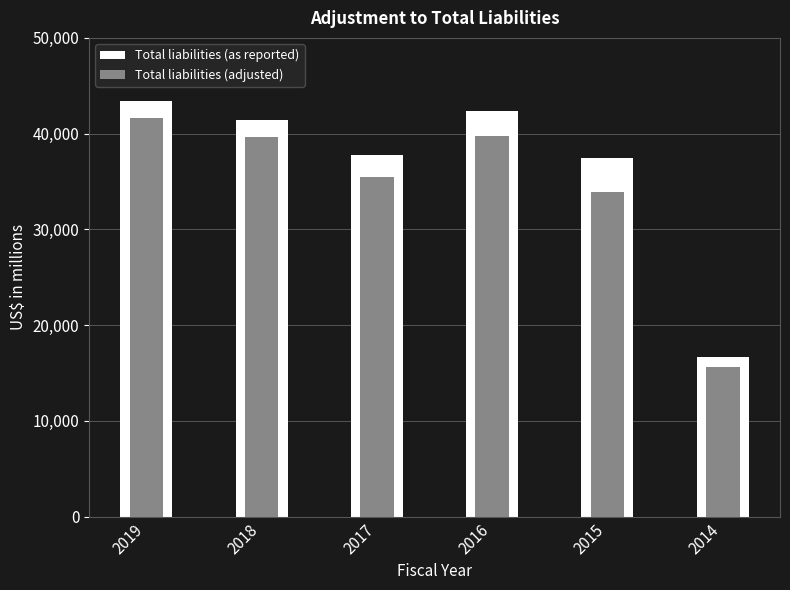

List the labels in order of Total liabilities (adjusted) value, largest first.

2019, 2016, 2018, 2017, 2015, 2014